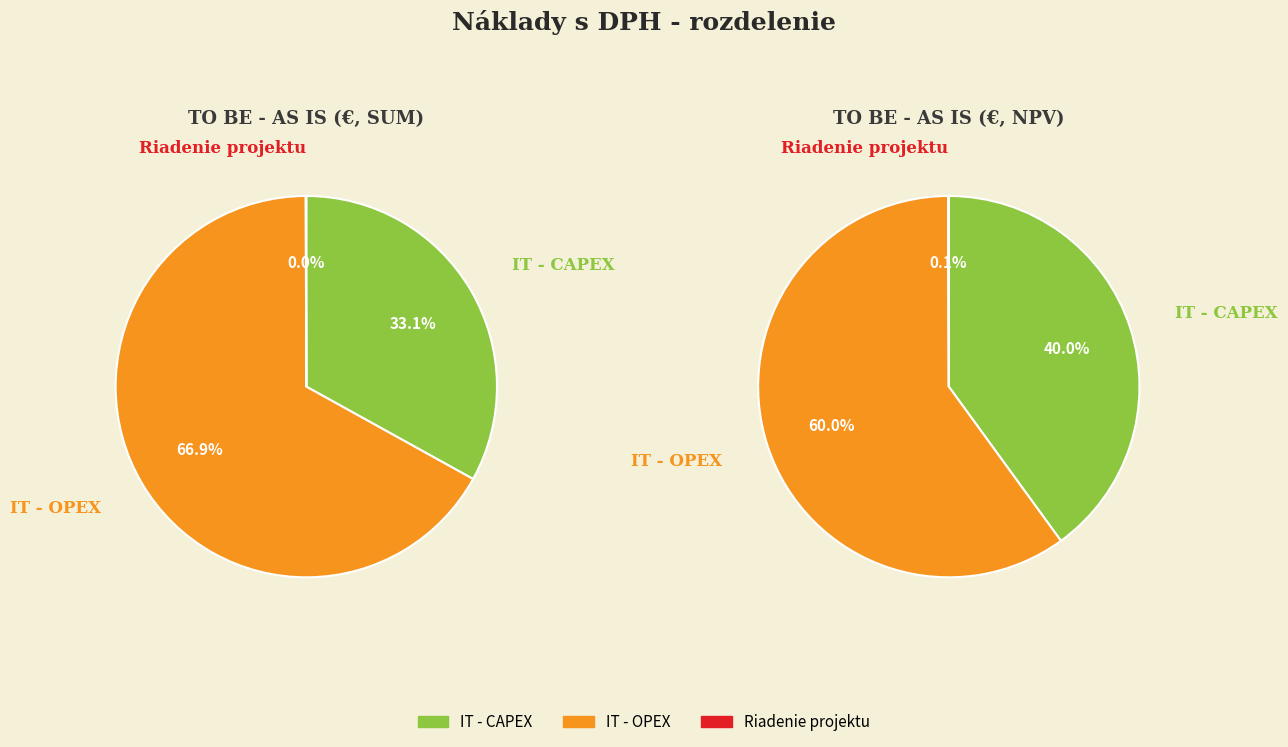

Which category has the smallest portion of the pie?

Riadenie projektu